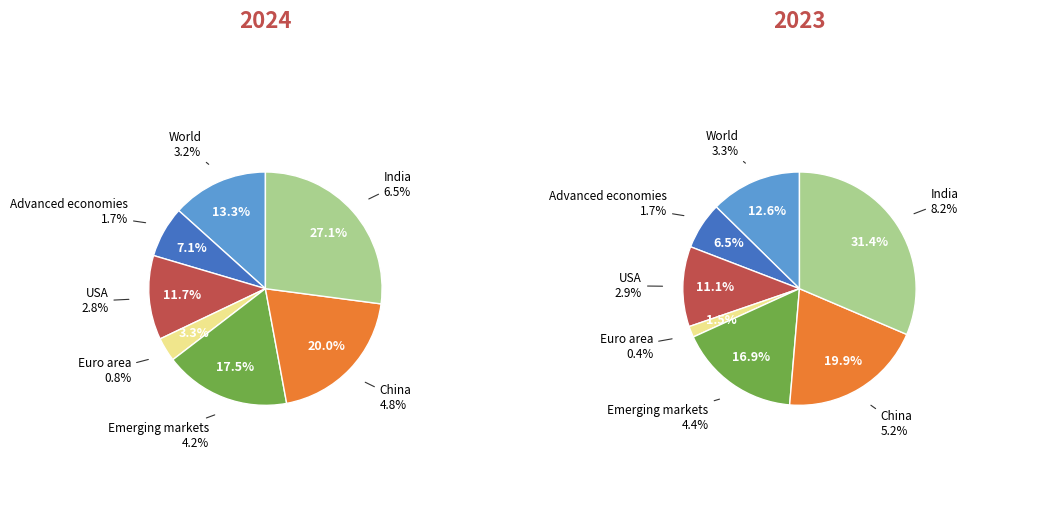

Is there a majority slice in this chart?

No